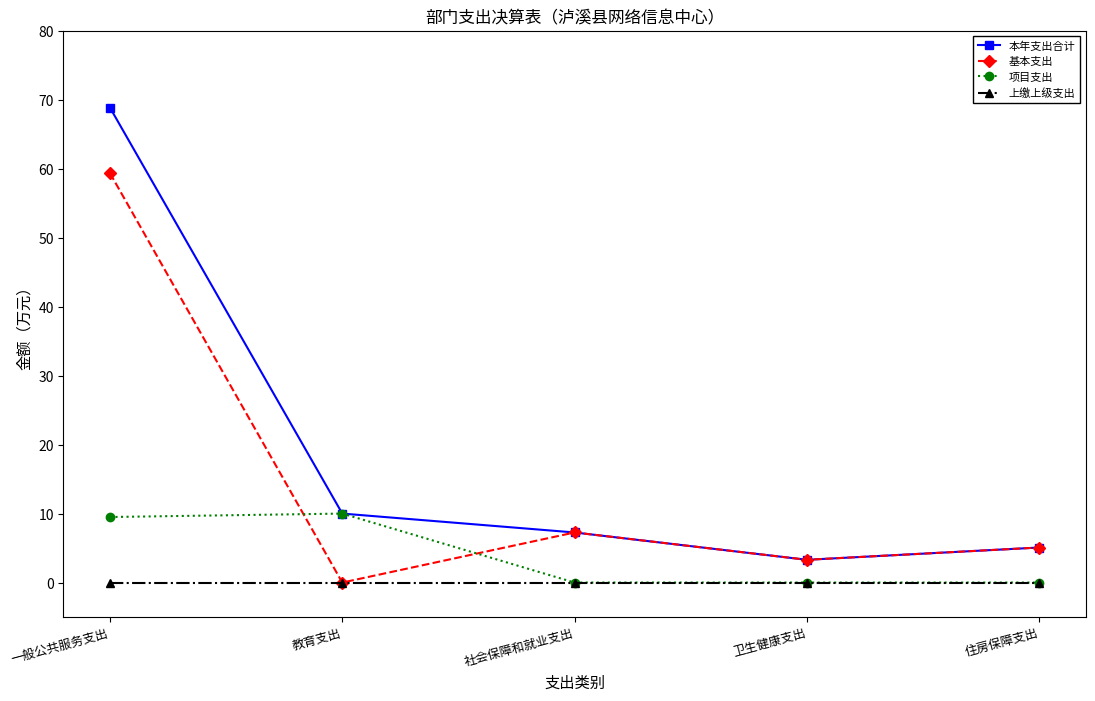

Which series has the largest range (max minus min)?

本年支出合计